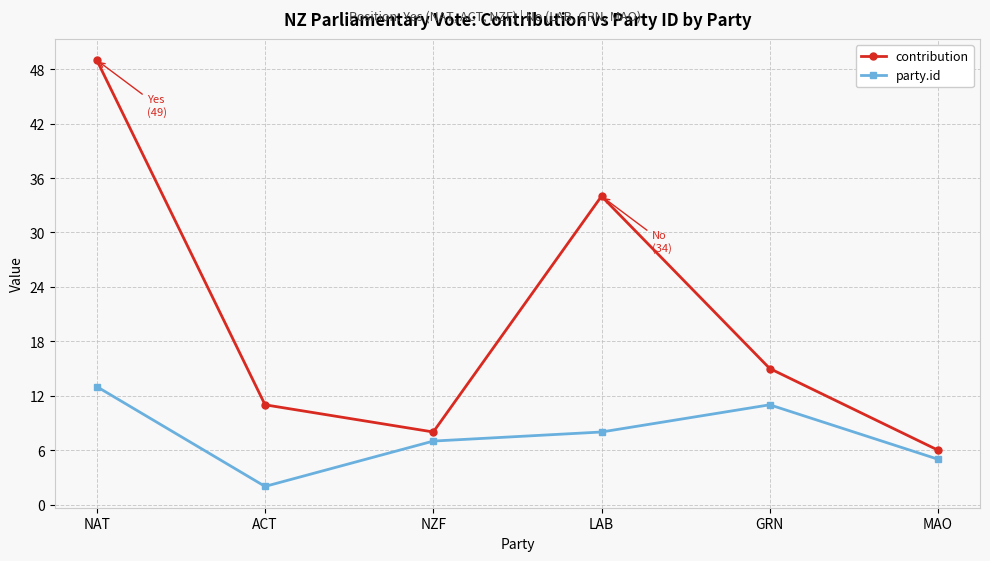

What is the difference between the highest and lowest values at MAO?

1